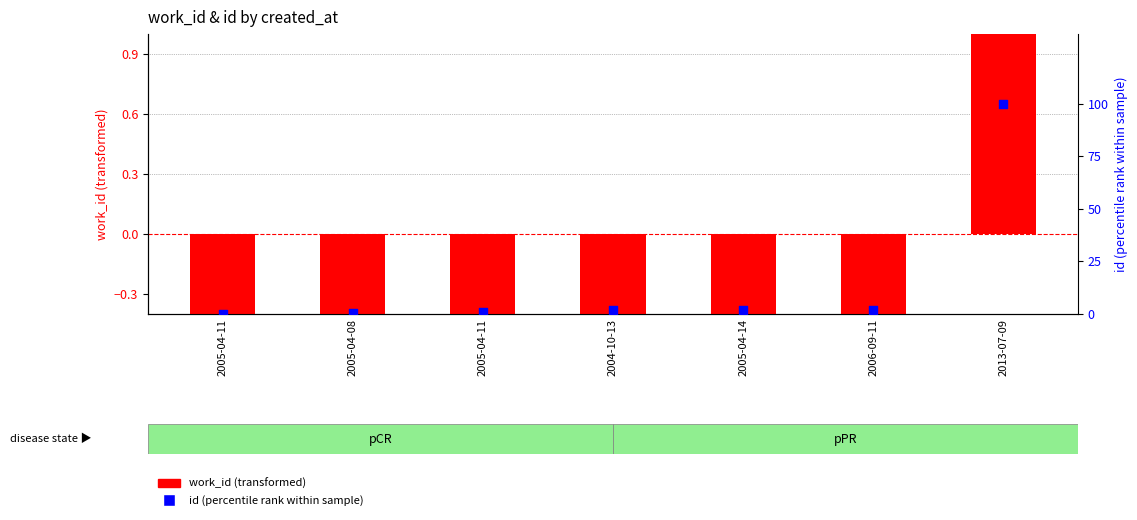

At which category is the sum across all series the highest?

2013-07-09